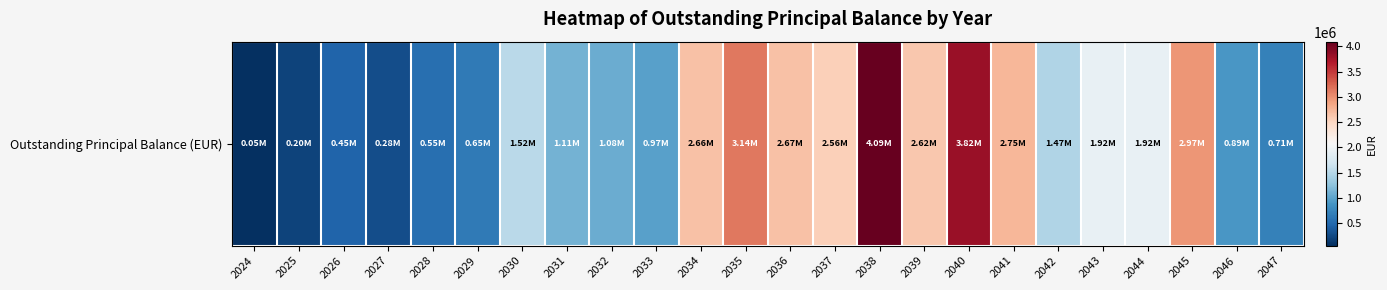

What is the maximum value shown in the chart?

4094820.6